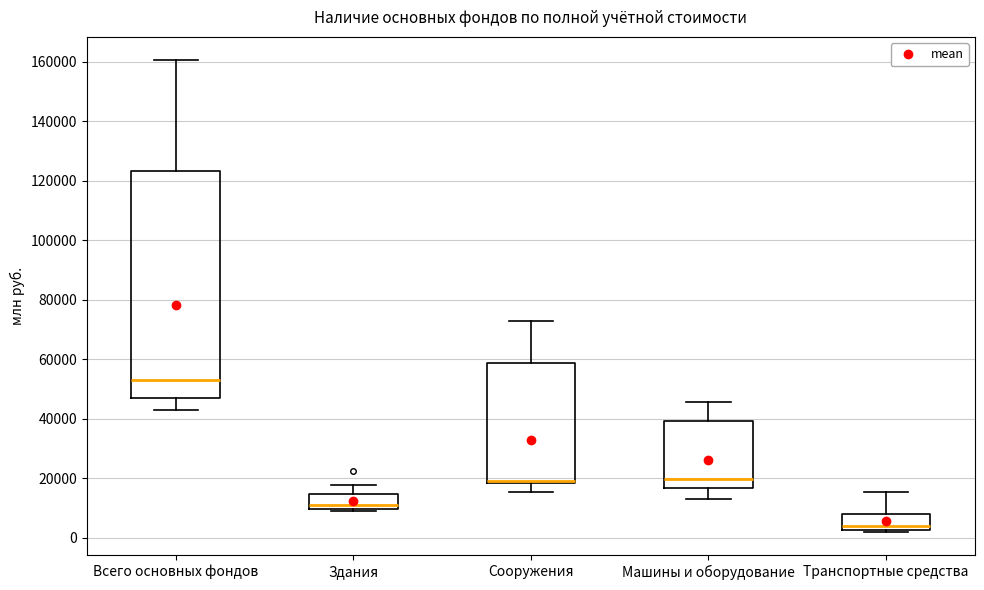

Which box's median line is the lowest?

Транспортные средства